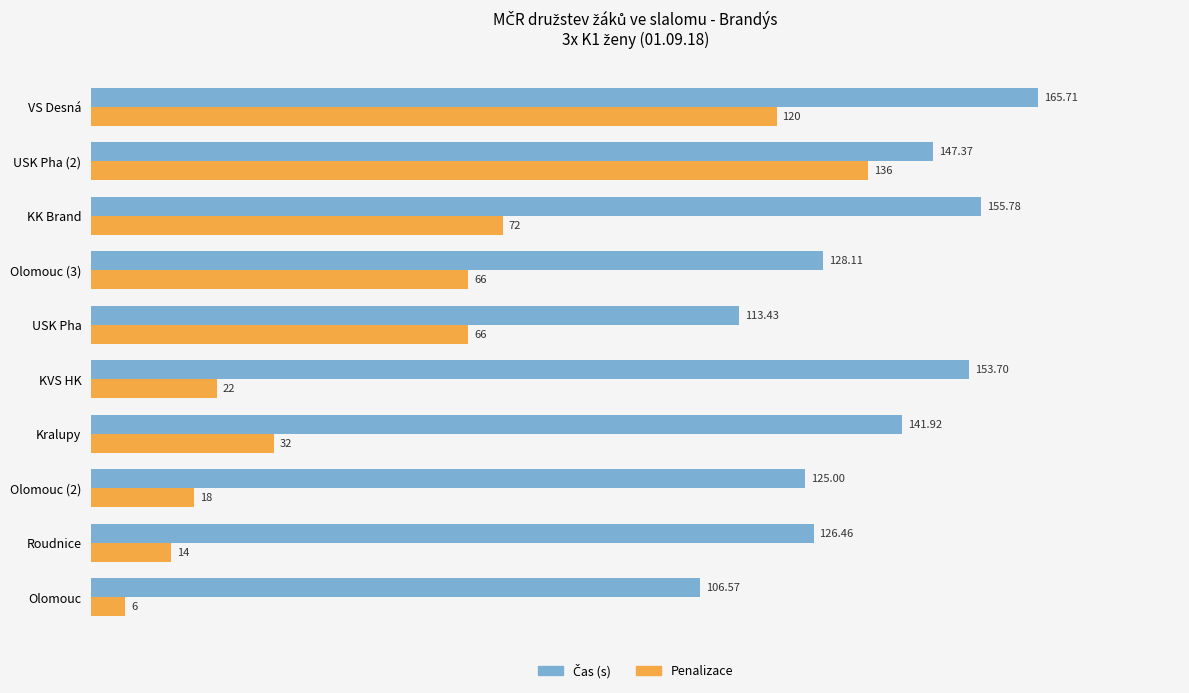

How many data points does each series have?

10